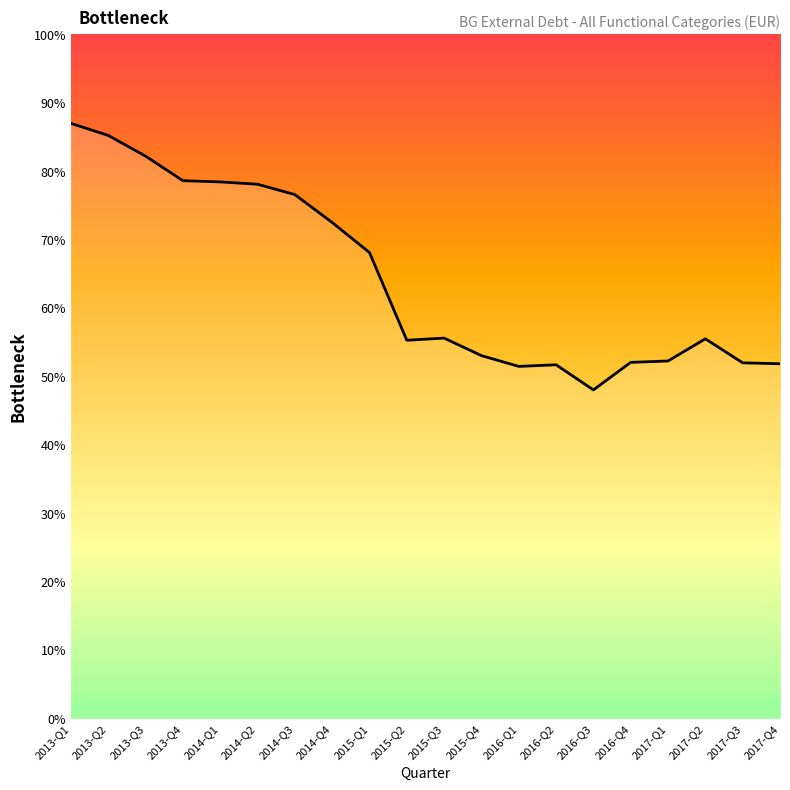

Which has a higher value, 2015-Q4 or 2015-Q2?

2015-Q2